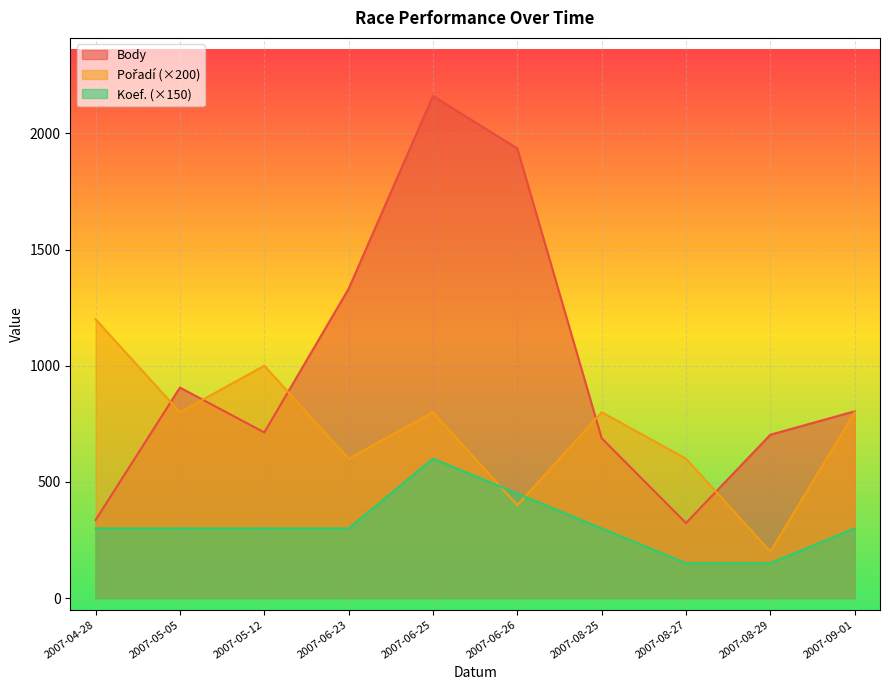

Which series ends up on top after the final intersection of Pořadí and Koef.?

Pořadí